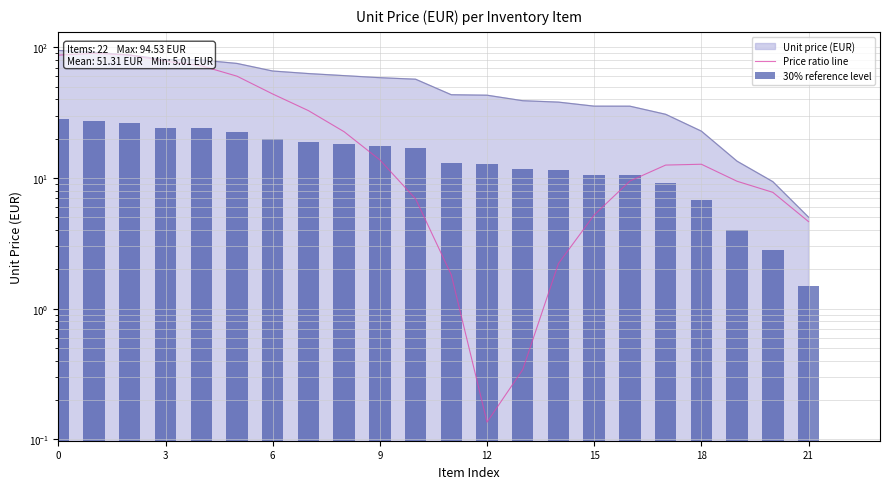

How many groups of bars are there?

22